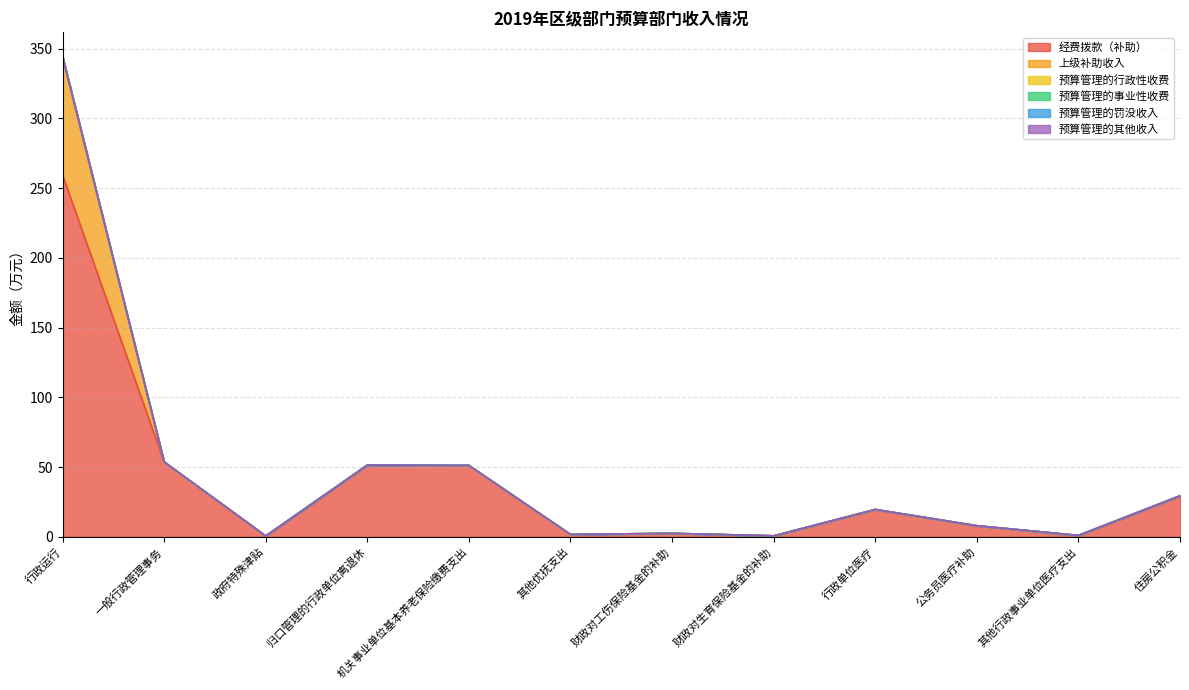

True or false: 预算管理的事业性收费 and 预算管理的其他收入 cross at least once.

False